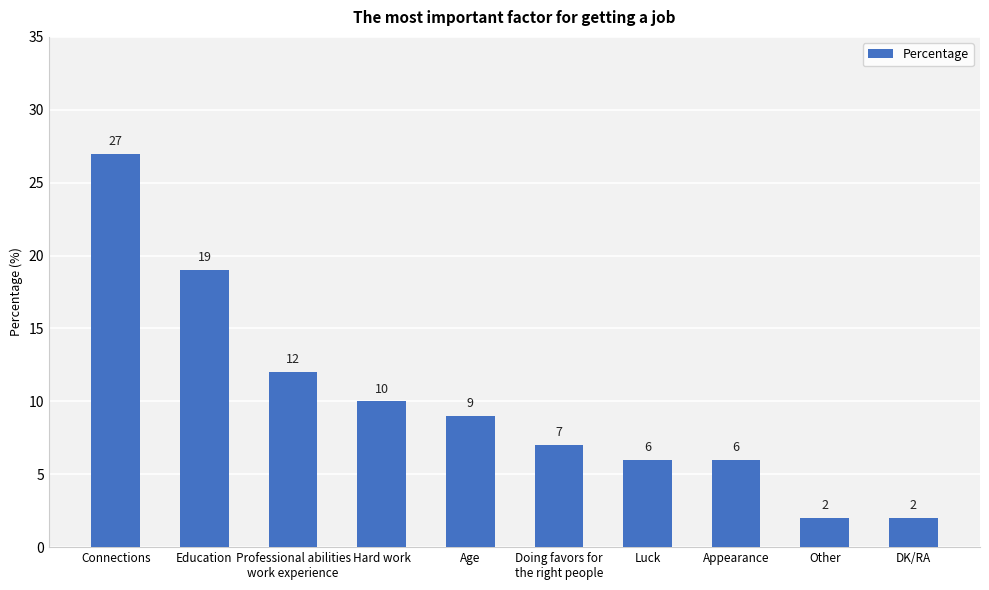

Reading left to right, transcribe all the data shown in this chart.

27	19	12	10	9	7	6	6	2	2